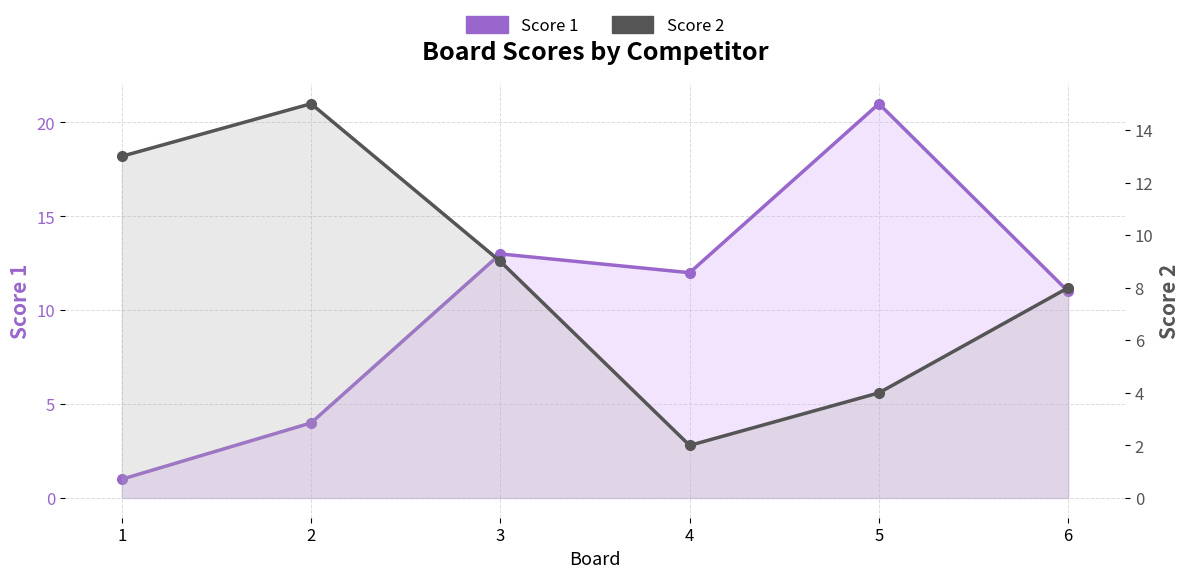

The Score 2 series shows 13 at 1. True or false?

True